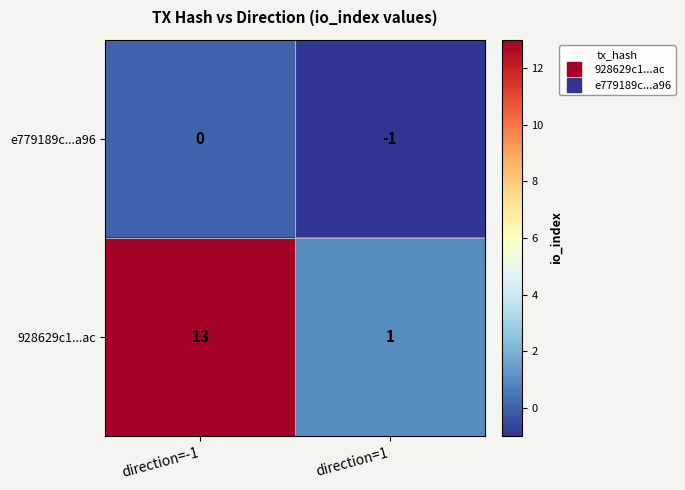

At which category is the sum across all series the highest?

direction=-1